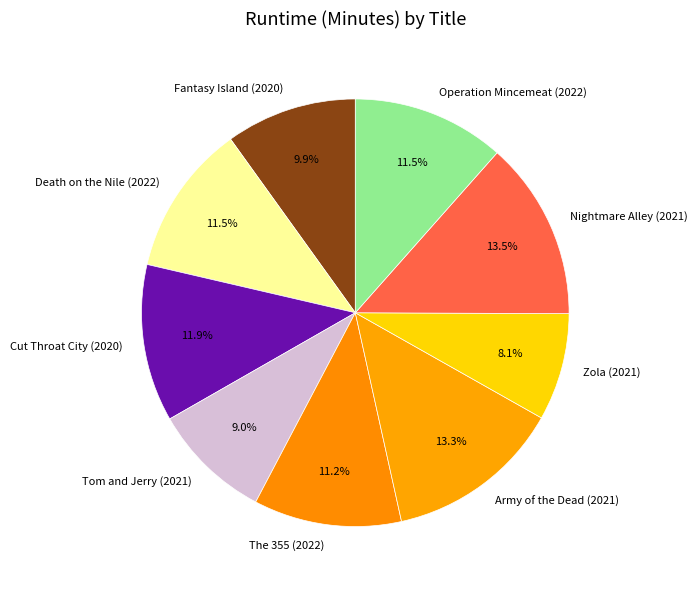

To the nearest percent, what portion does Fantasy Island (2020) represent?

10%